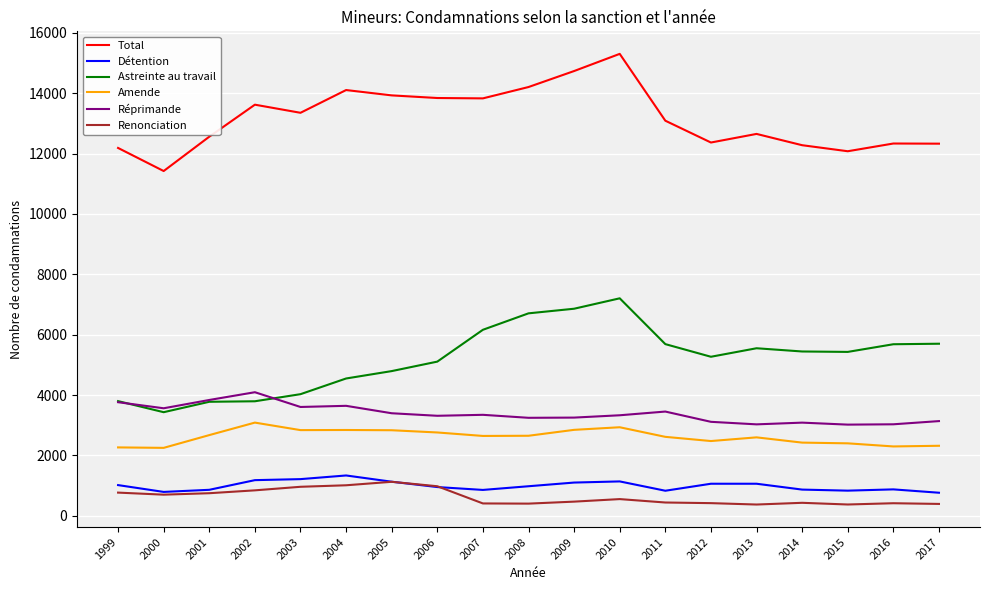

True or false: Astreinte au travail and Renonciation cross at least once.

False